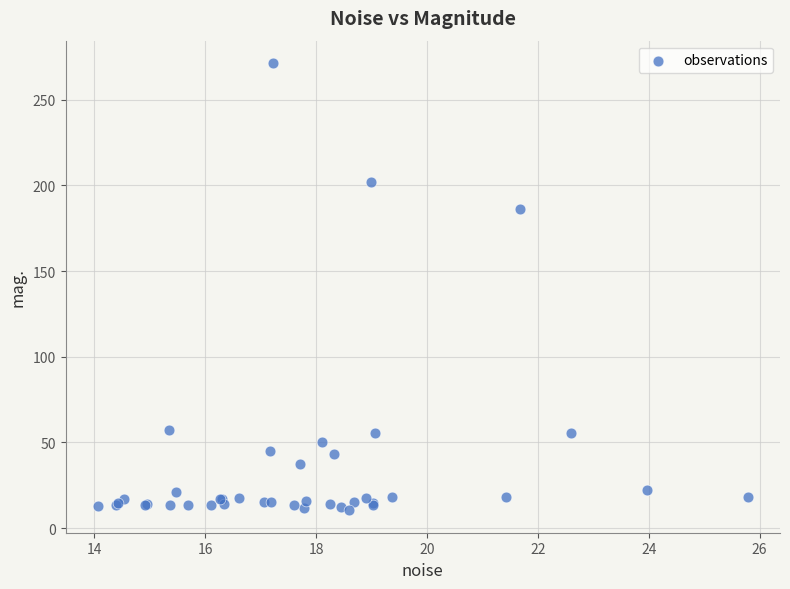

What Y value in the scatter plot is closest to 140?

186.1